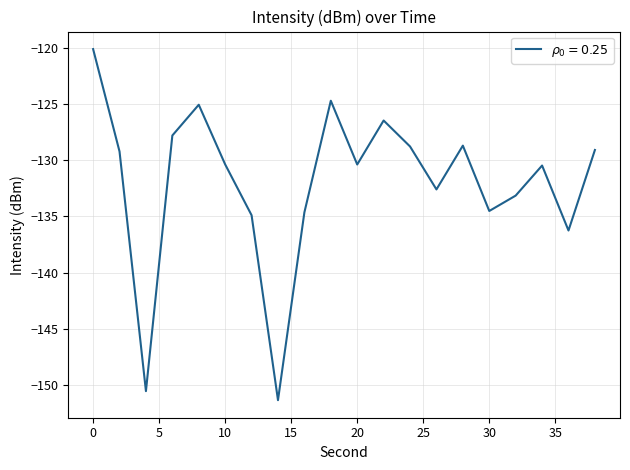

What is the maximum value shown in the chart?

-120.1